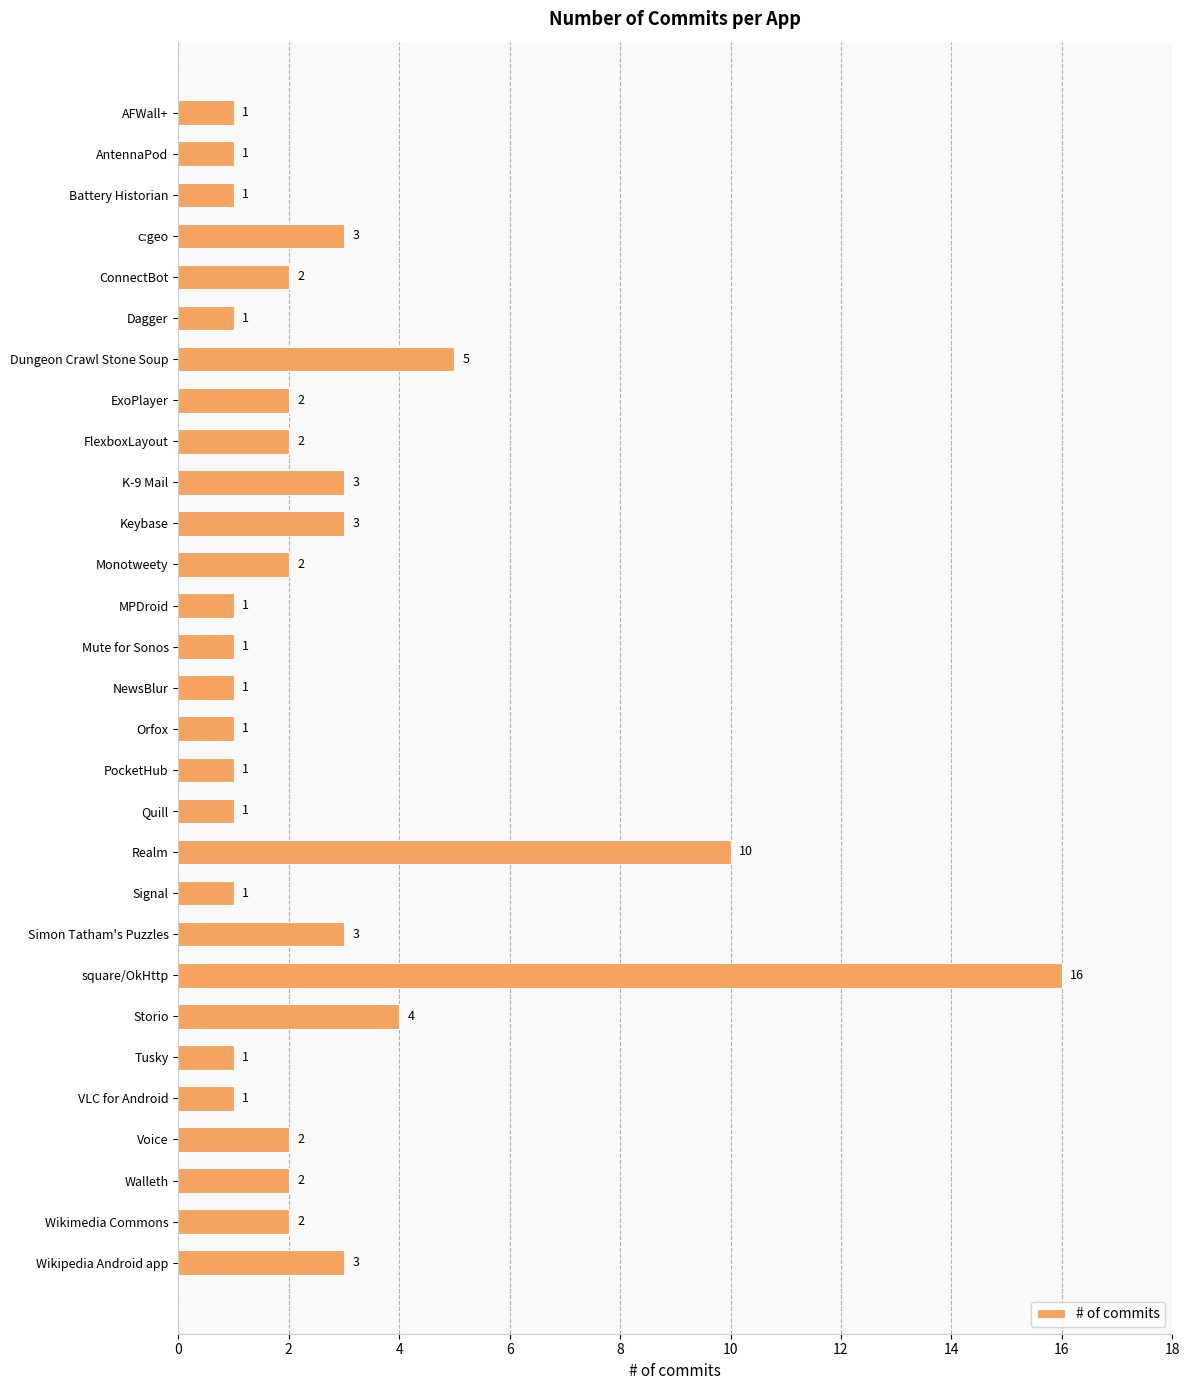

What is the ratio of the value at Quill to the value at Dagger?

1.0